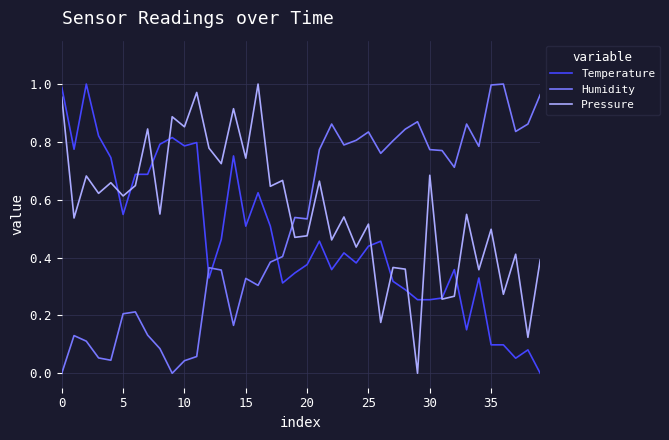

In Pressure, how many points are lower than both neighbors (excluding endpoints)?

17